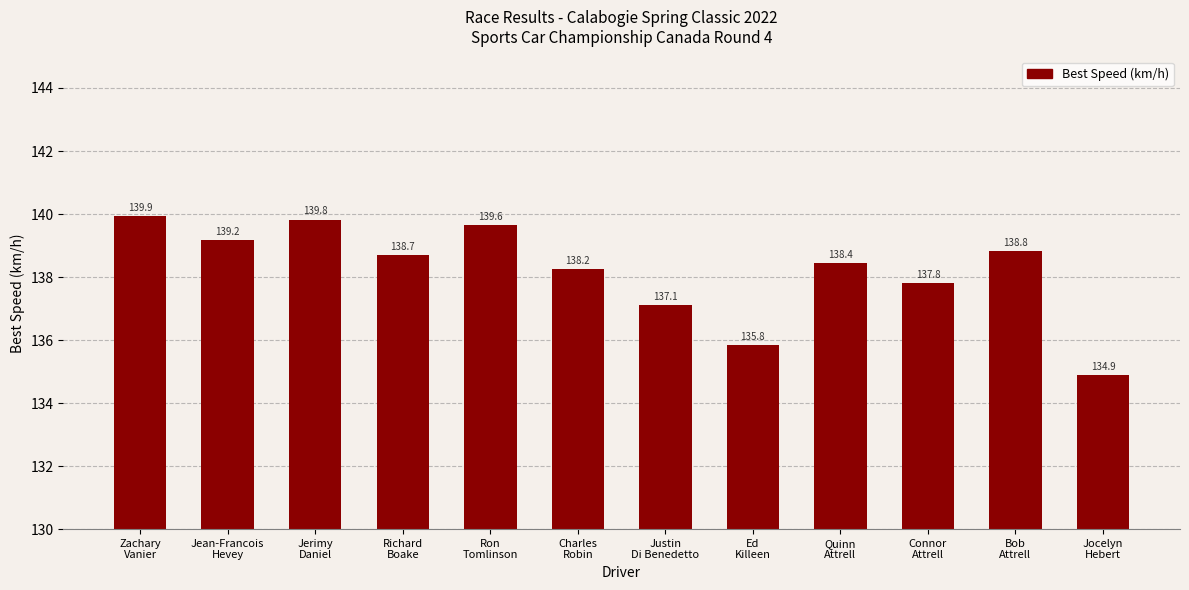

True or false: the data shows 138.2 at Charles
Robin.

True